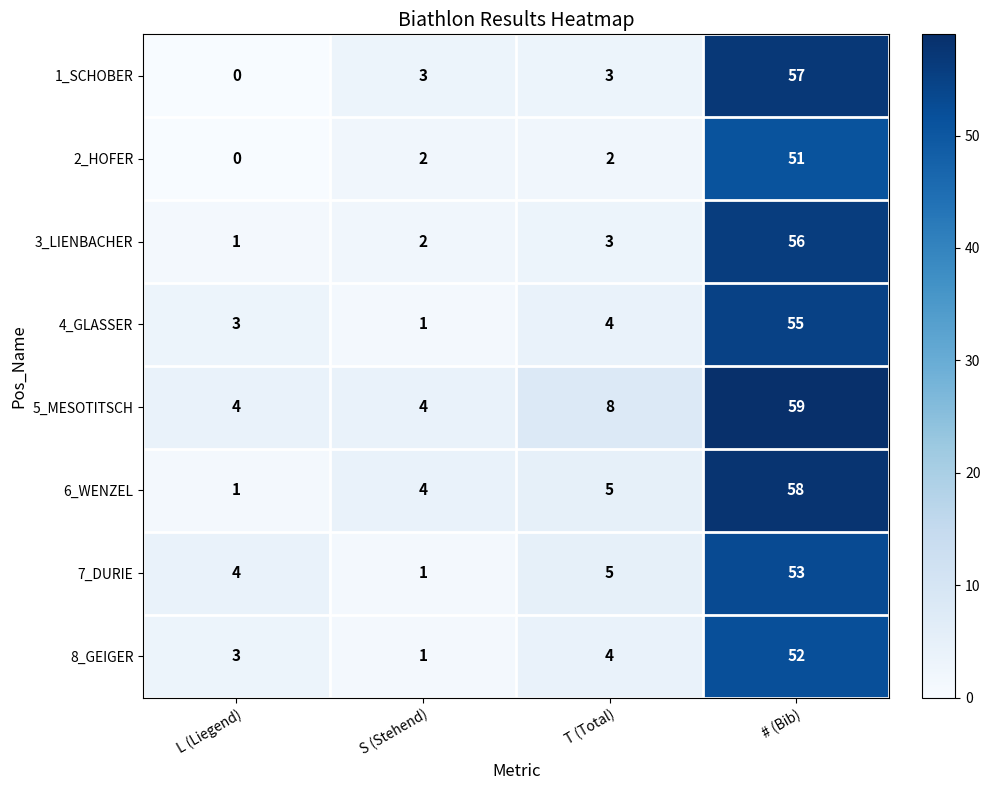

Count the number of data series in this chart.

8